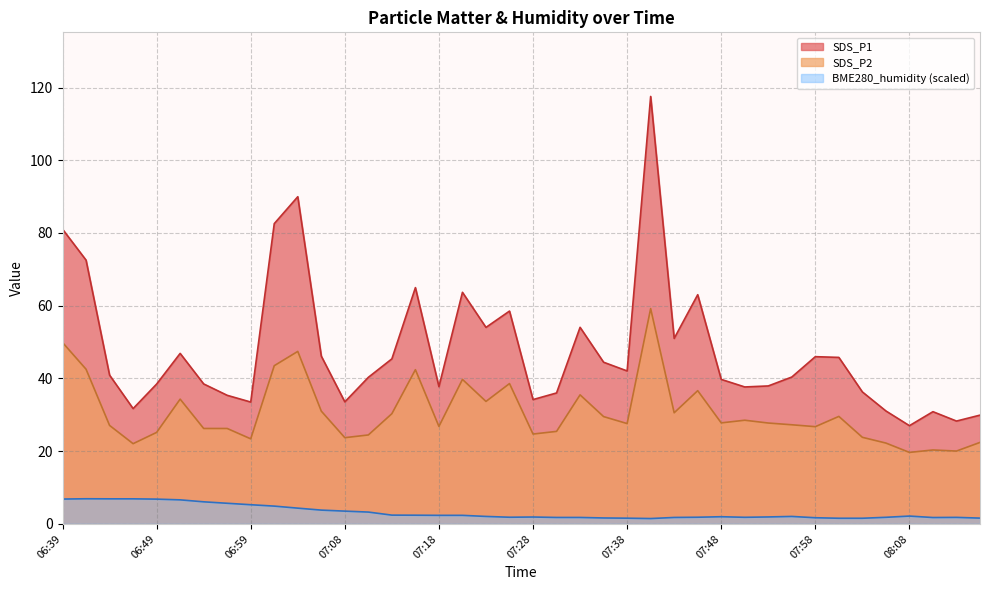

The SDS_P1 series shows 58.5 at 07:26. True or false?

True